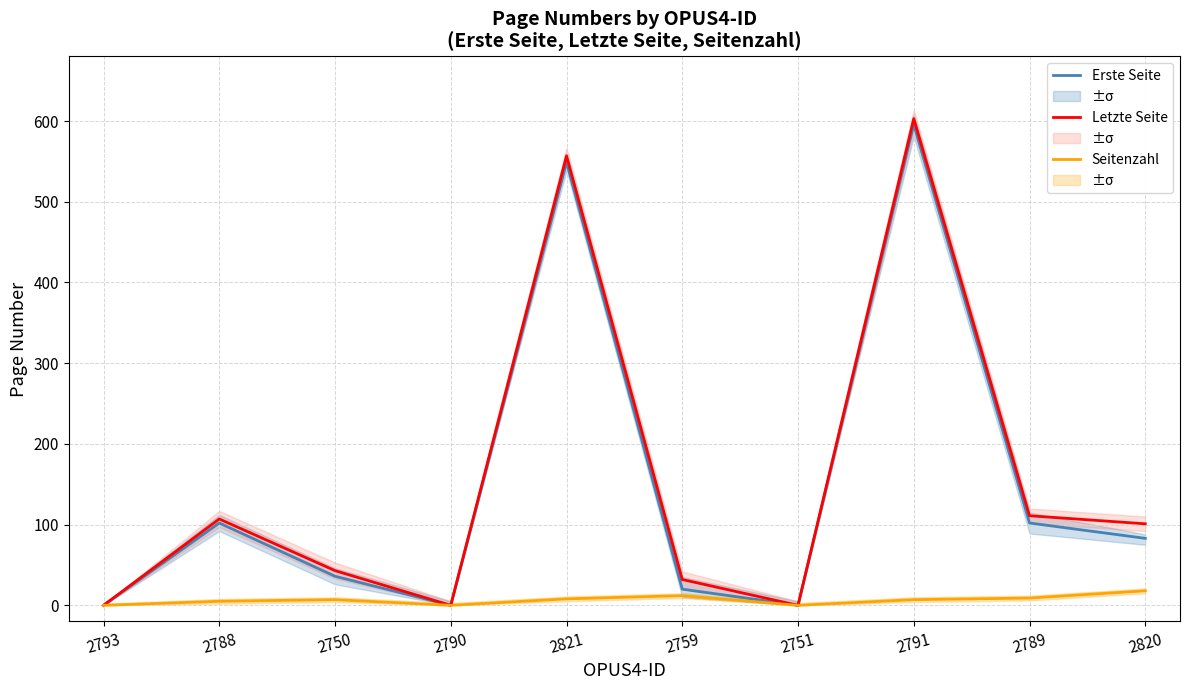

List the labels in order of Erste Seite value, smallest first.

2793, 2790, 2751, 2759, 2750, 2820, 2788, 2789, 2821, 2791